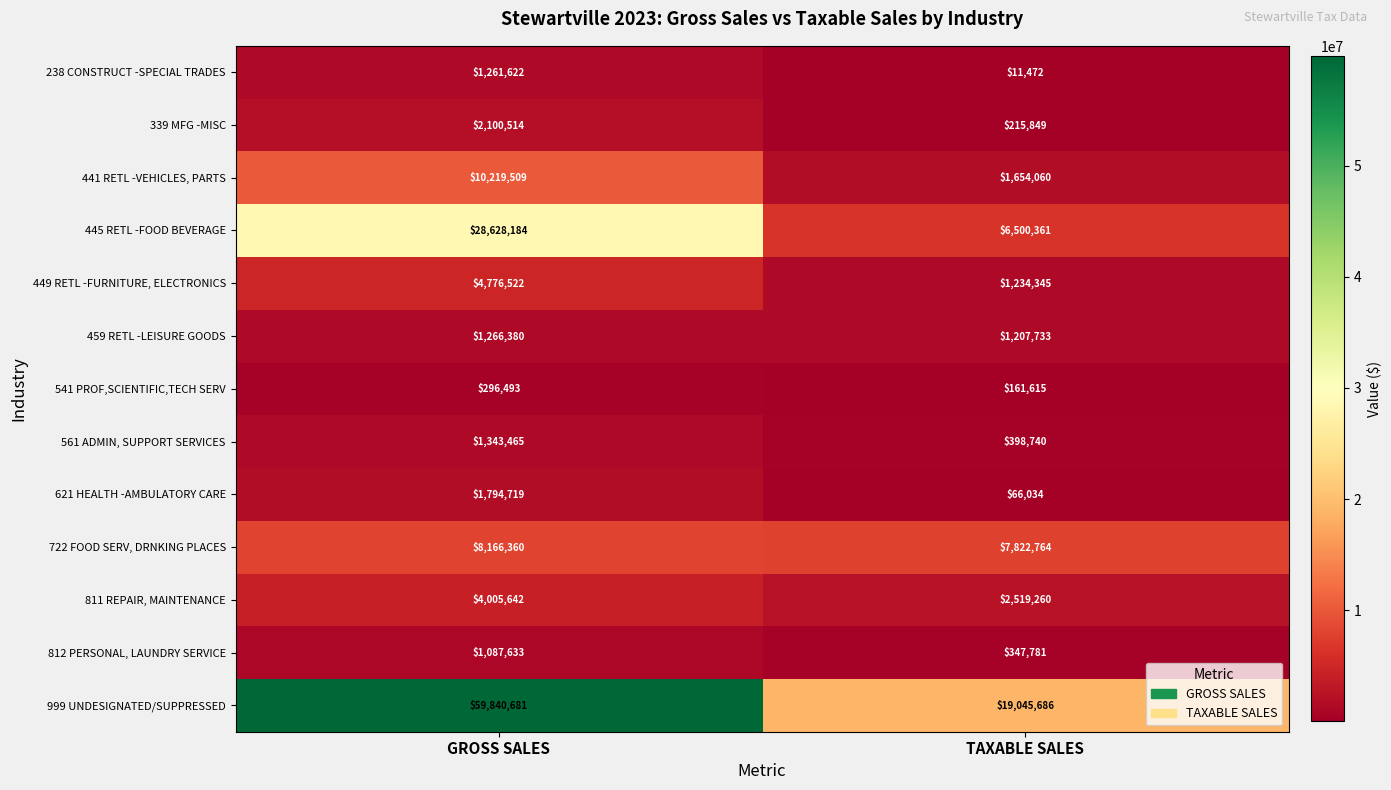

Which series has the largest range (max minus min)?

999 UNDESIGNATED/SUPPRESSED